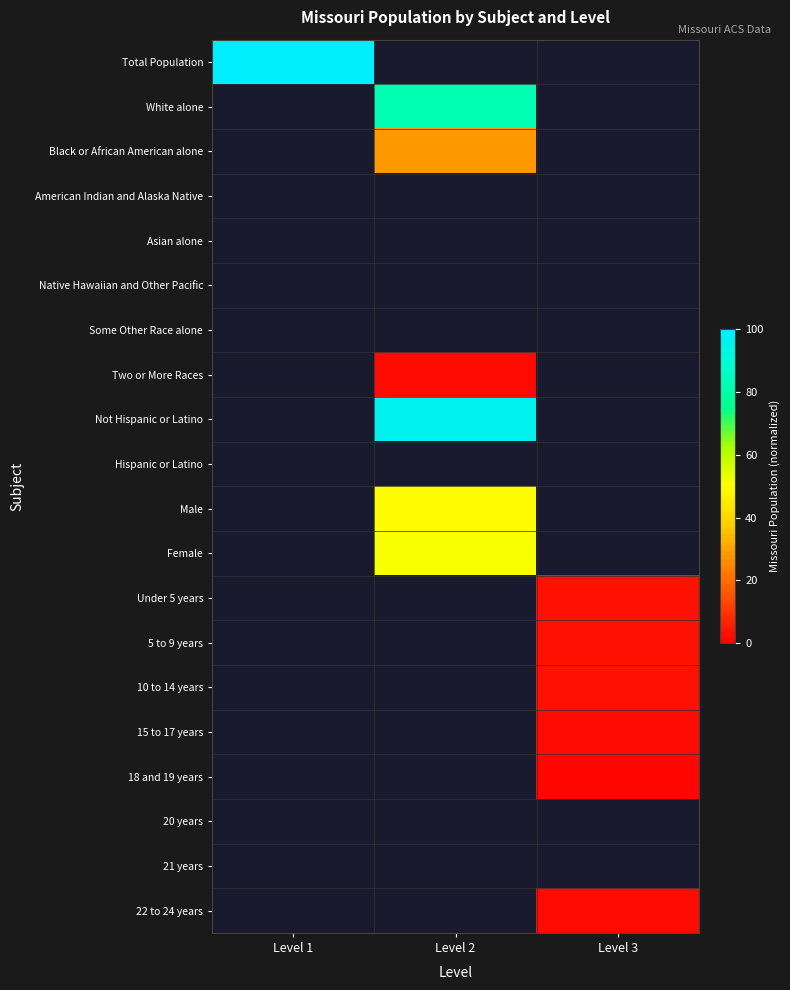

How many positive values does the Total Population series have?

1